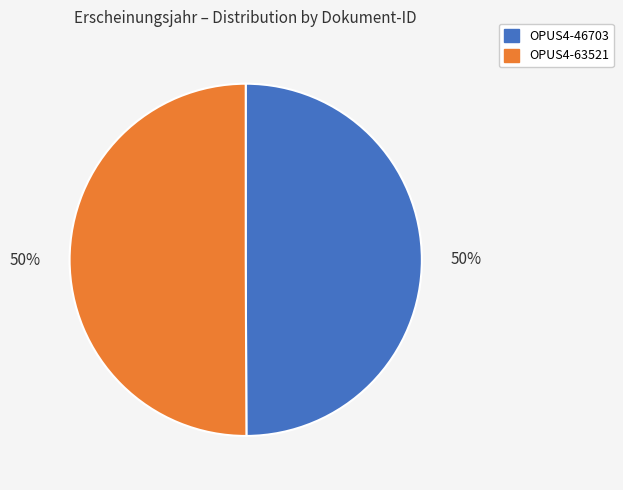

How many slices are in this pie chart?

2